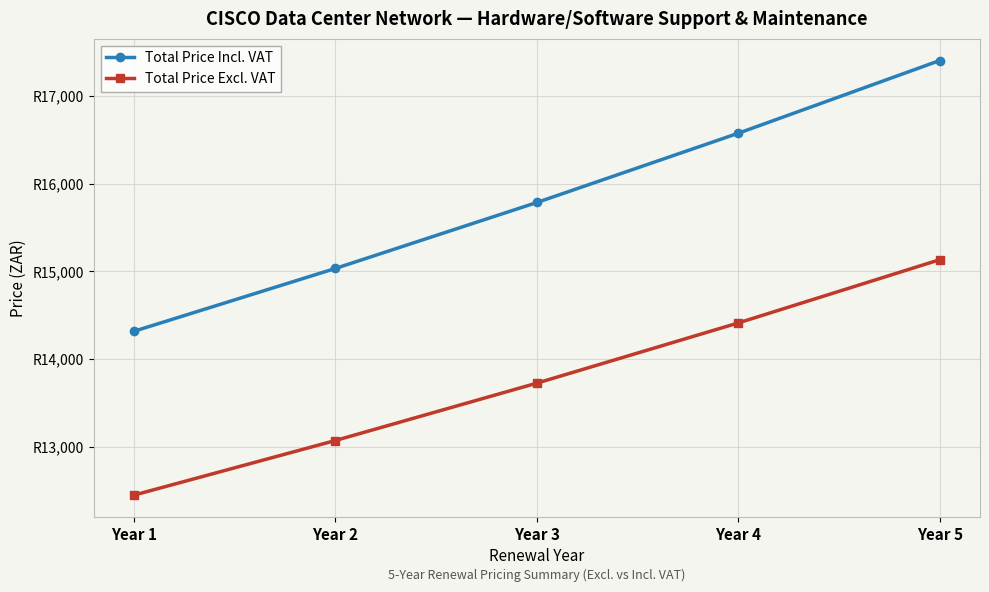

Does the chart display data point markers on the line(s)?

Yes